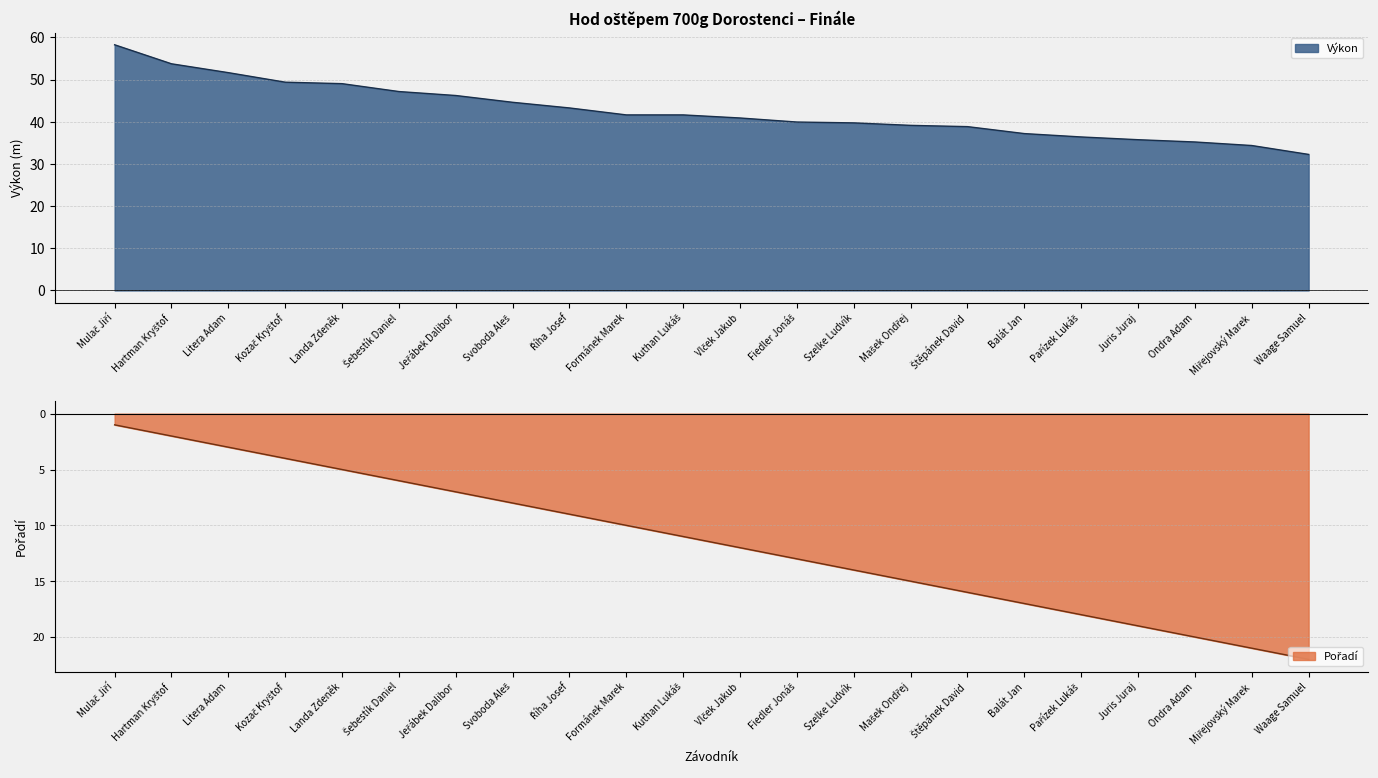

Which series has the widest spread of values?

Výkon